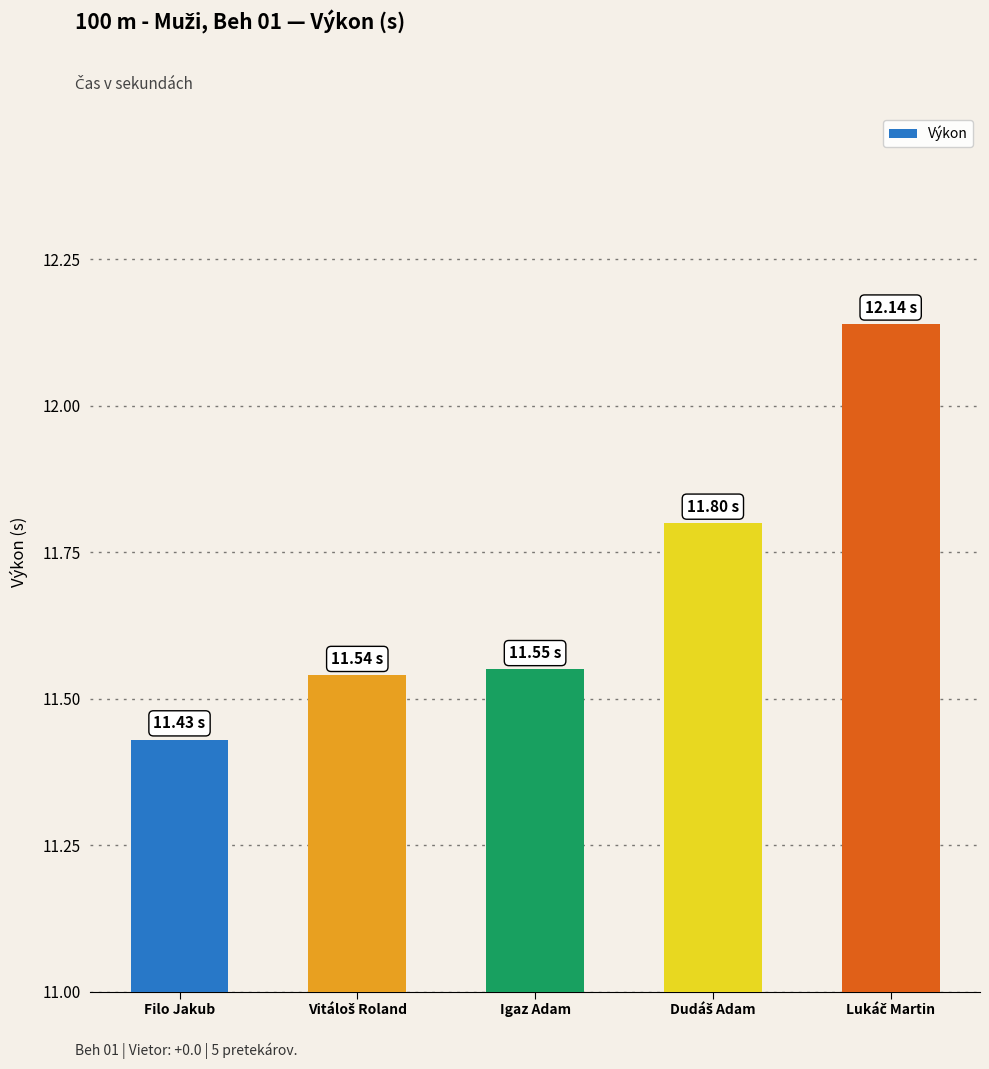

Which label corresponds to the smallest value in the chart?

Filo Jakub